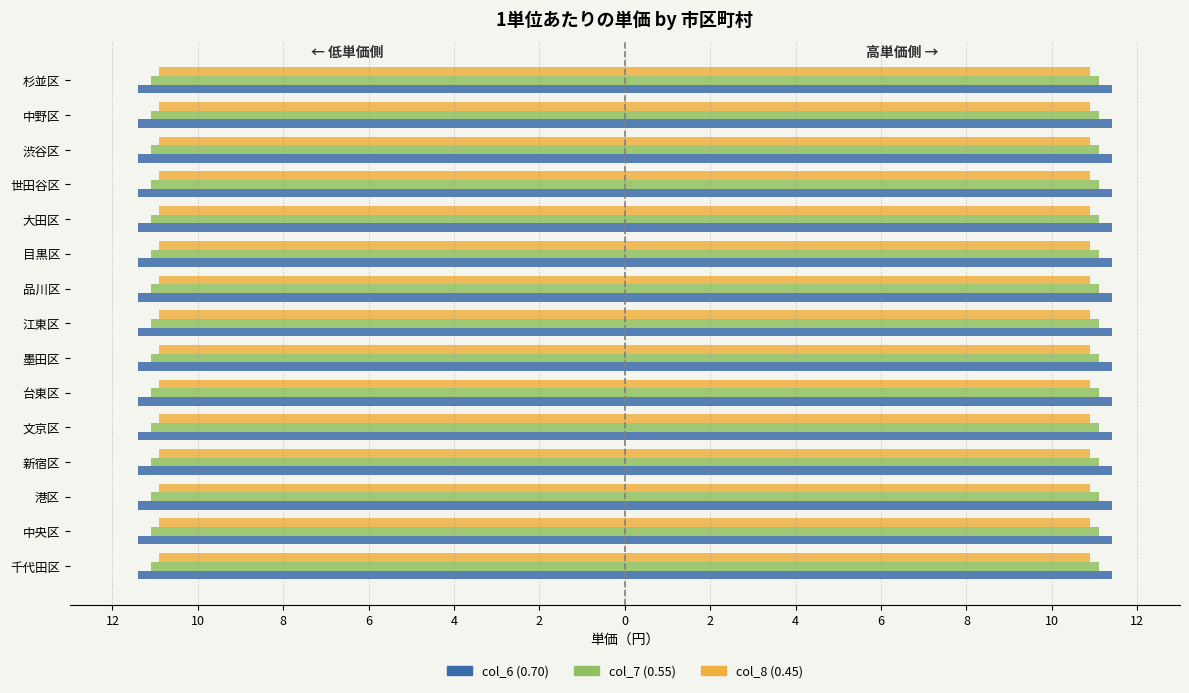

What is the label of the 12th bar from the right?

新宿区